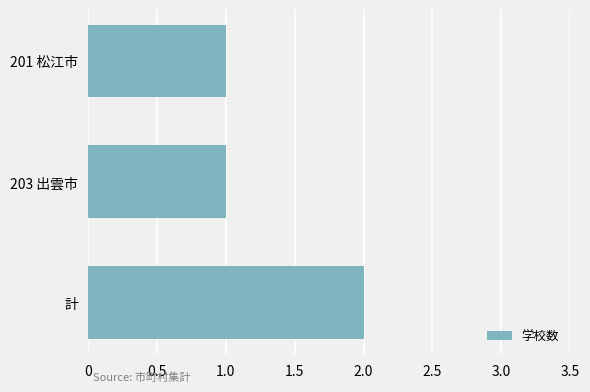

Approximately how many times larger is the value at 計 compared to 201 松江市?

2.0